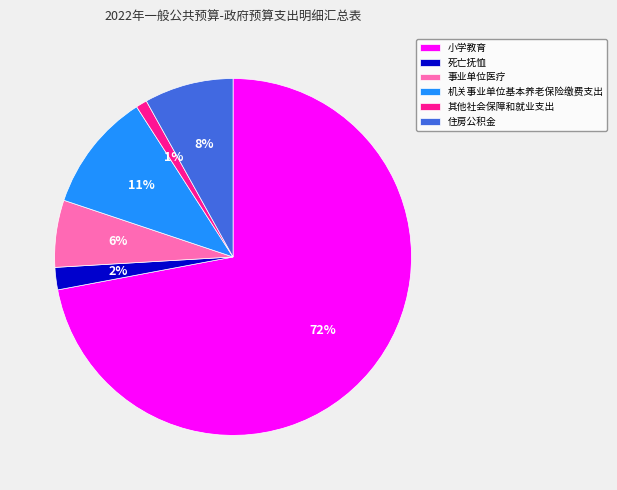

Do 机关事业单位基本养老保险缴费支出 and 其他社会保障和就业支出 together represent more than half of the pie?

No